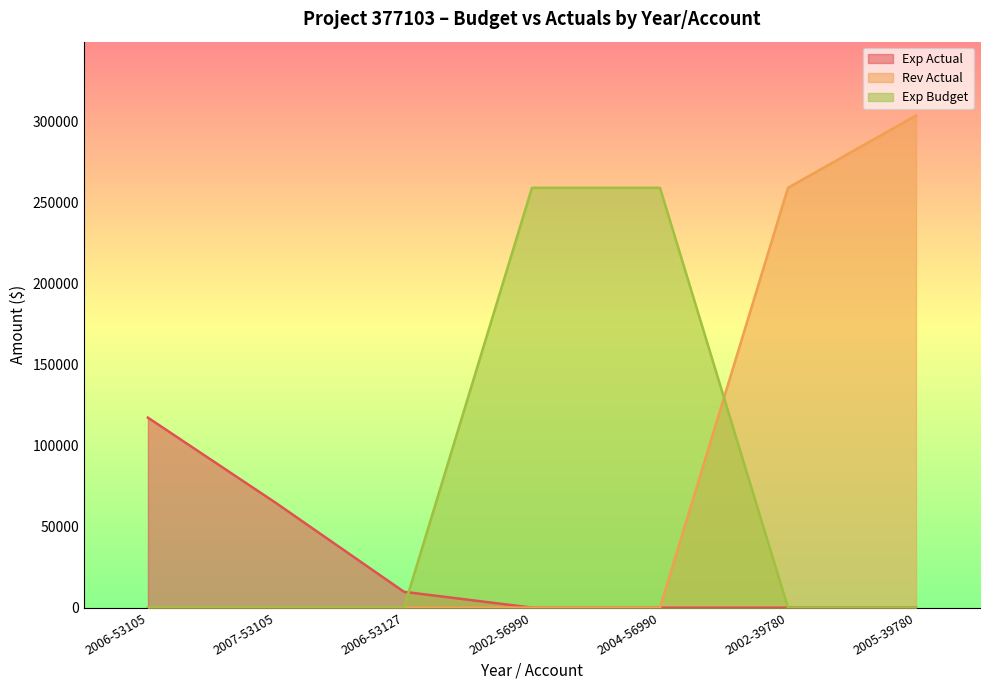

The Rev Actual series shows 129677 at 2005-39780. True or false?

False